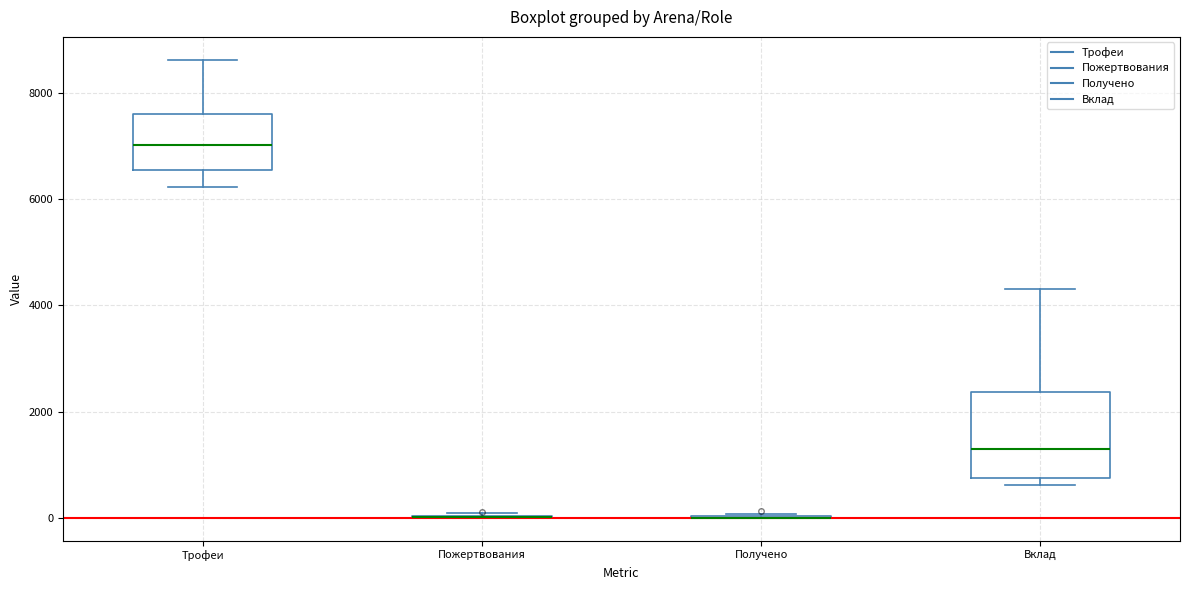

Reading left to right, transcribe this box plot: for each box, give where its median line is, the range the box spans, and where its two whiskers end, as read against the y-axis. The values are not printed on the chart, so give them approximately, as read against the axis.

Трофеи: median 7000, box 6600 to 7600, whiskers 6200 to 8600
Пожертвования: box collapsed to a line at 0, whiskers 0 to 0
Получено: box collapsed to a line at 0, whiskers 0 to 0
Вклад: median 1200, box 800 to 2400, whiskers 600 to 4400